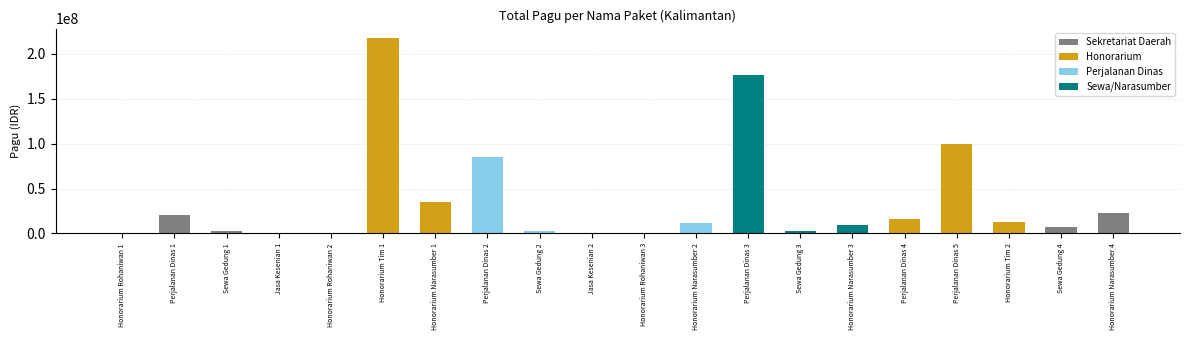

How many categories are shown in the chart?

20